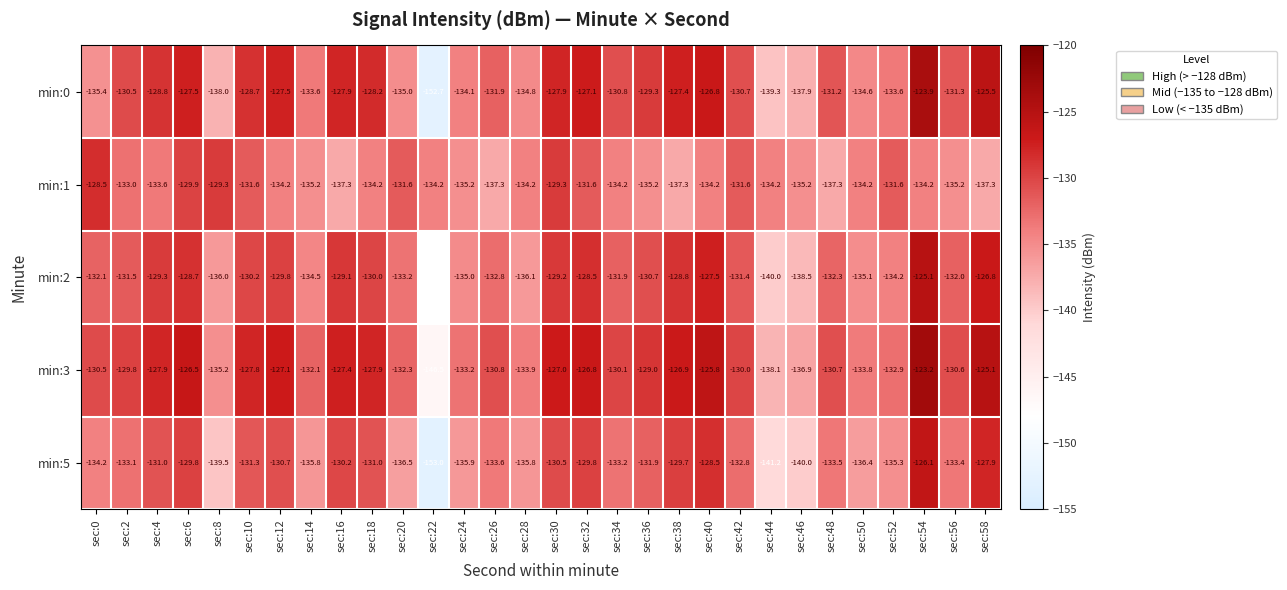

True or false: min:0 has a value of -127.1 at sec:32.

True